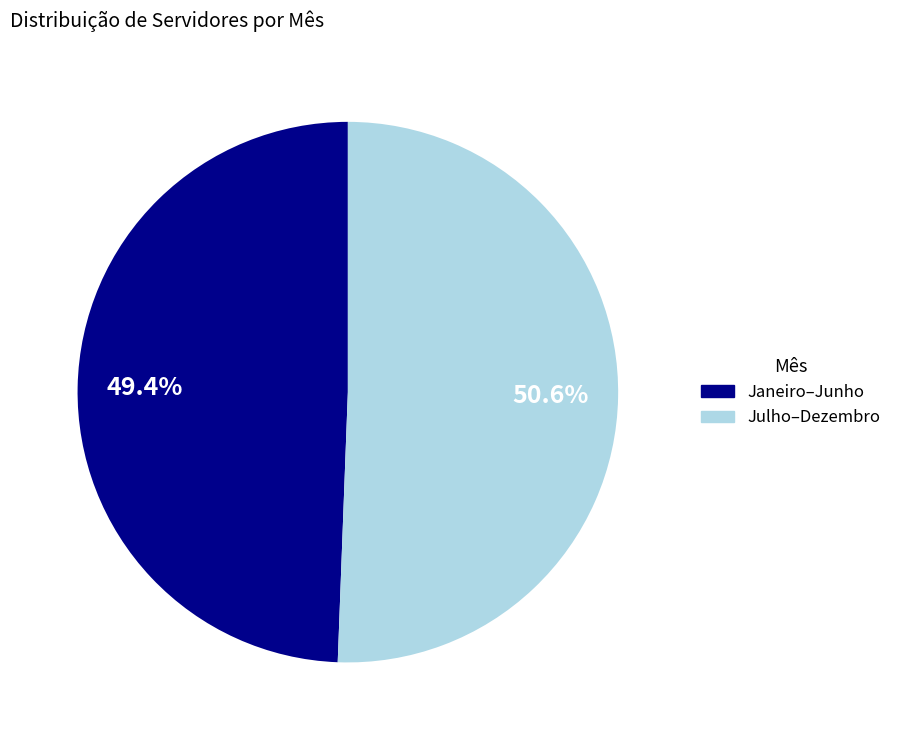

Count the number of slices in the pie.

2